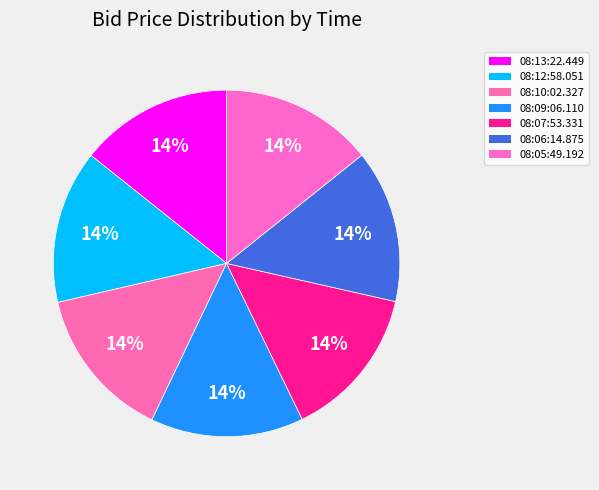

The 08:12:58.051 slice represents 14% of the pie. True or false?

True